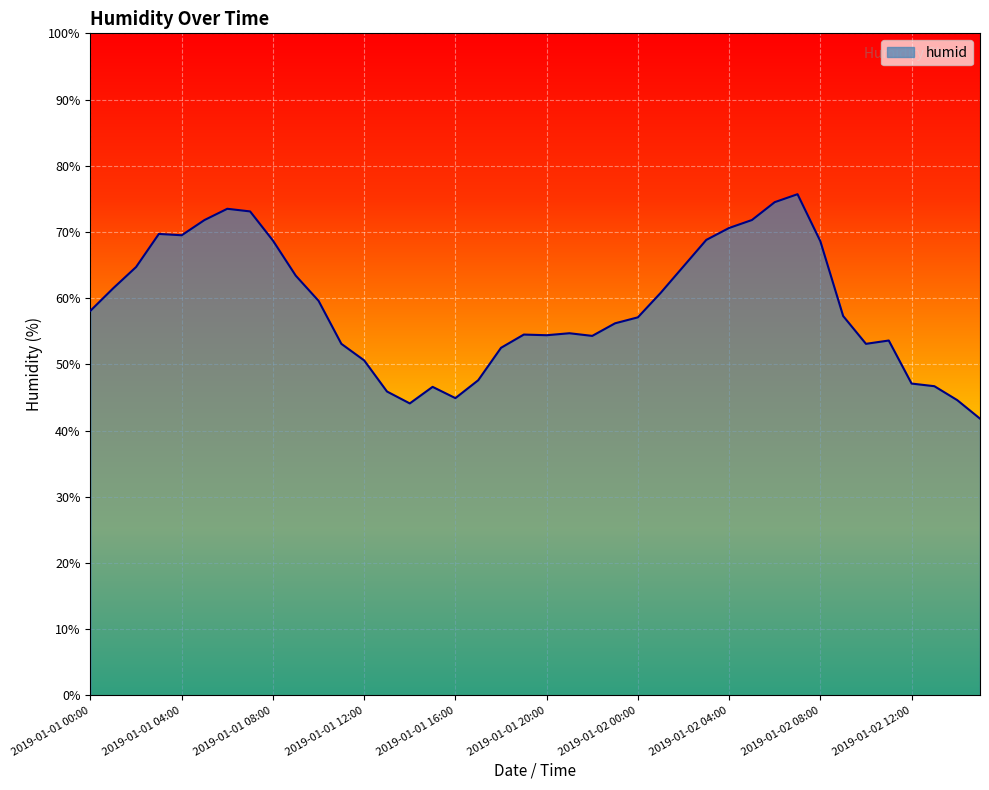

What is the greatest value displayed?

75.7